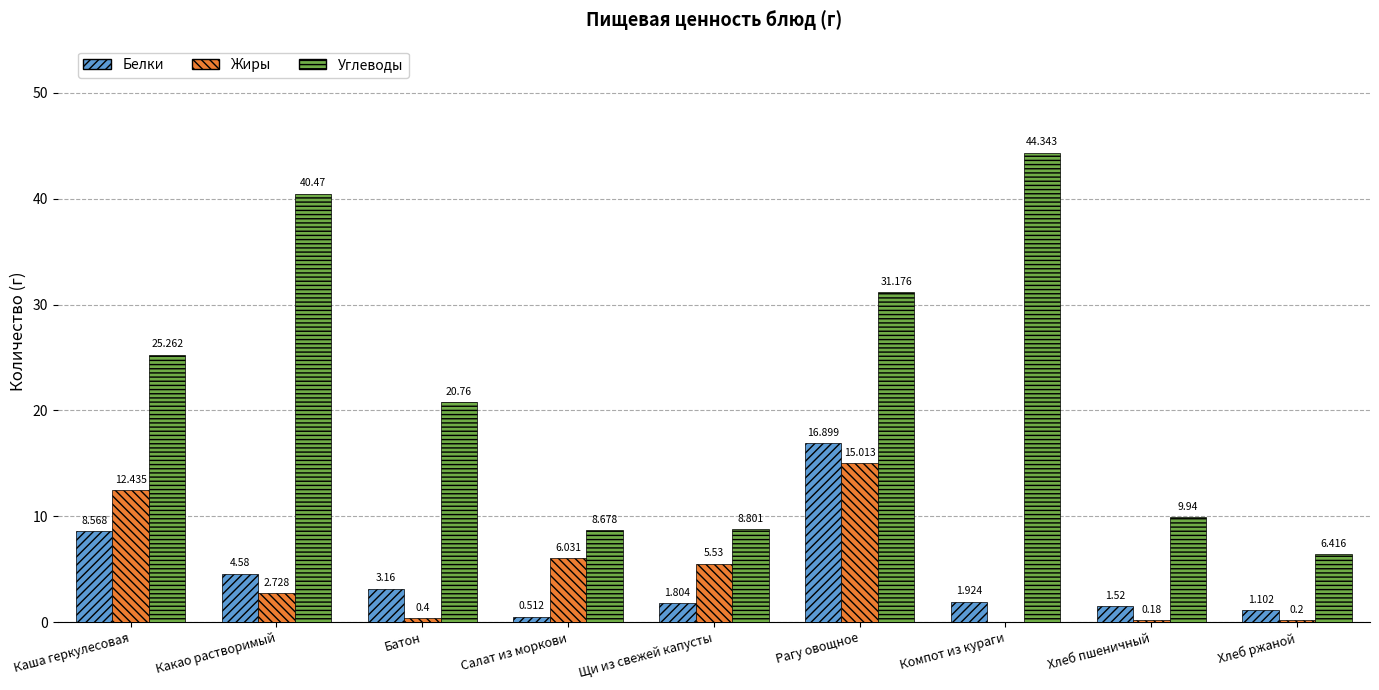

At which label does Белки reach its peak?

Рагу овощное